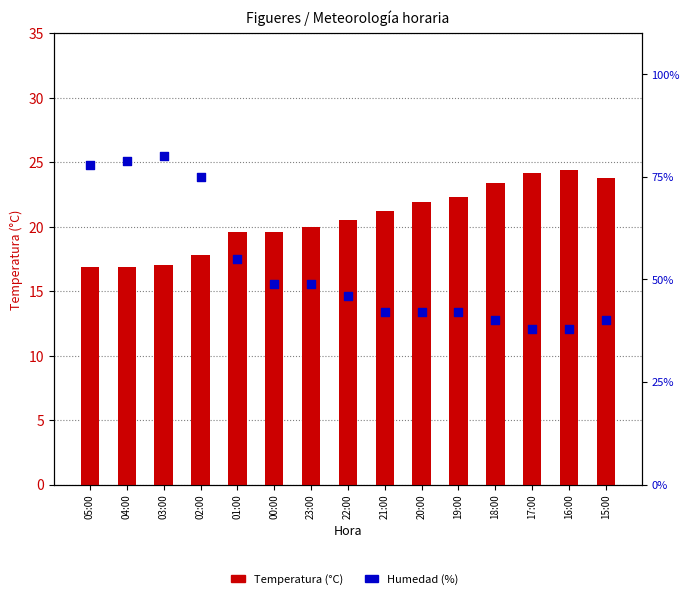

What is the total value across all series at 03:00?

97.0